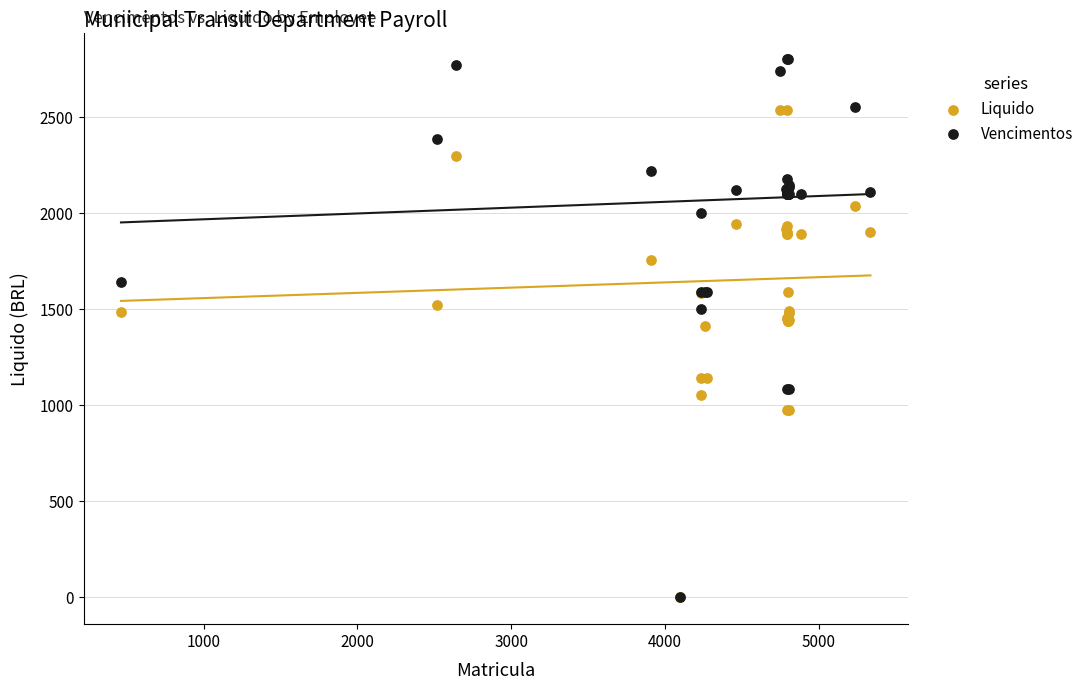

Which series has the largest Y range (max minus min)?

Vencimentos